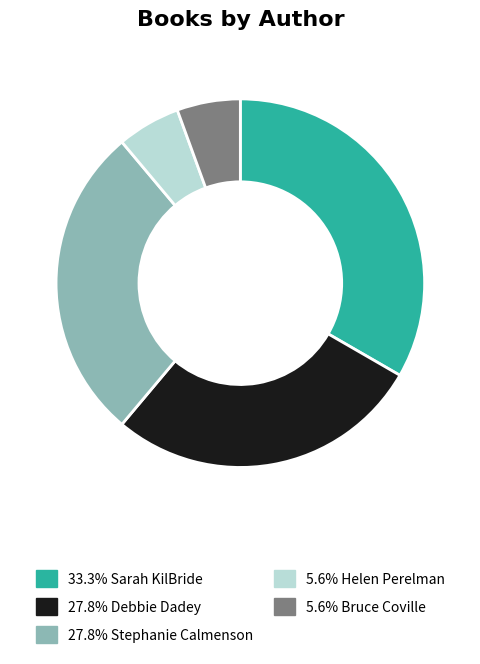

Is there a majority slice in this chart?

No